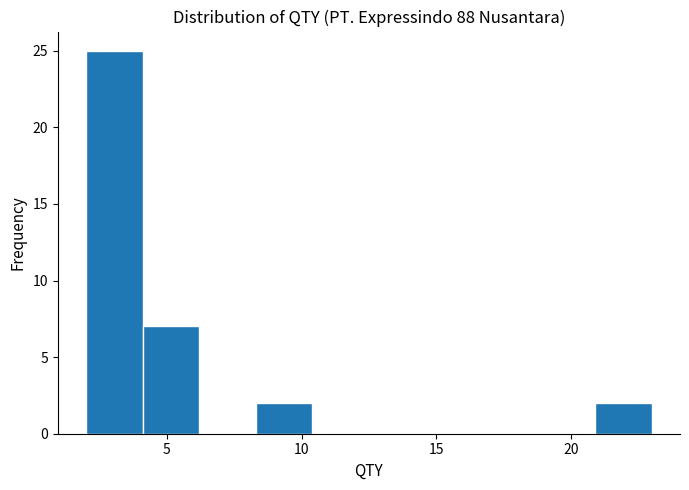

Which range on the x-axis has the tallest bar?

2.0 to 4.1